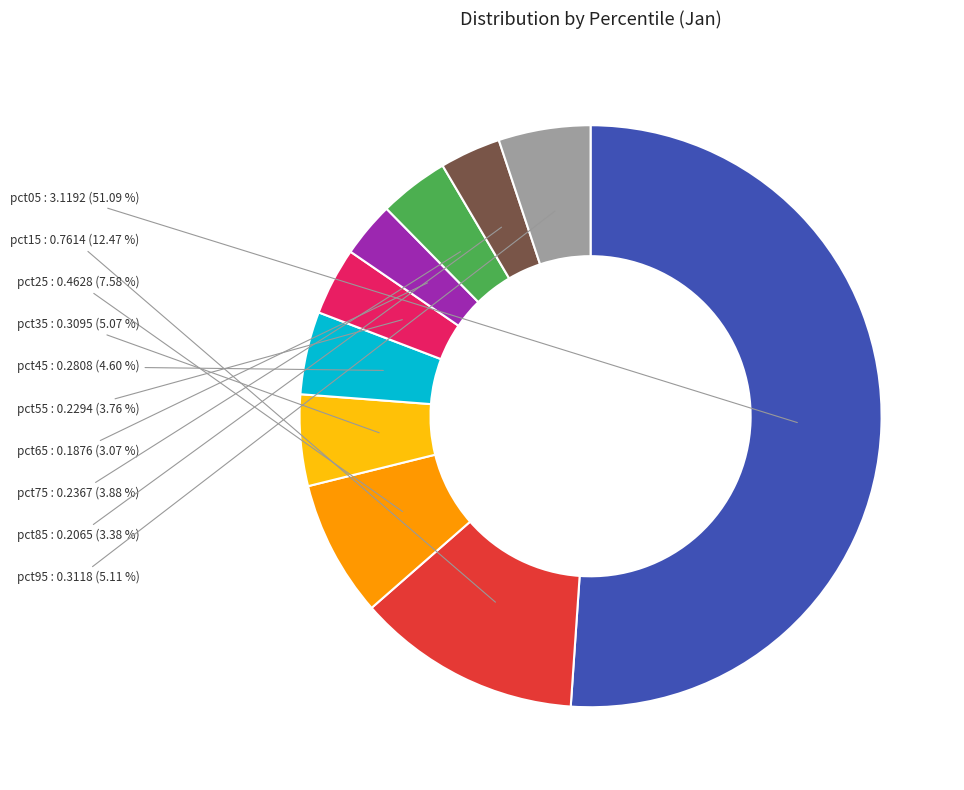

Count the number of slices in the pie.

10